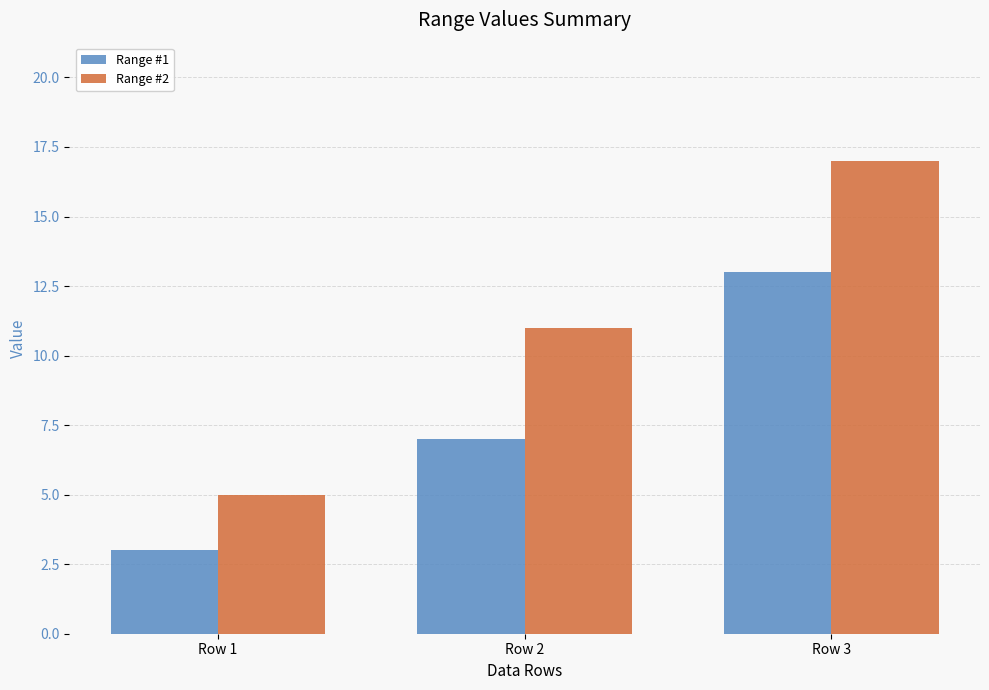

What is the difference between the maximum and second lowest values in the Range #1 series?

6